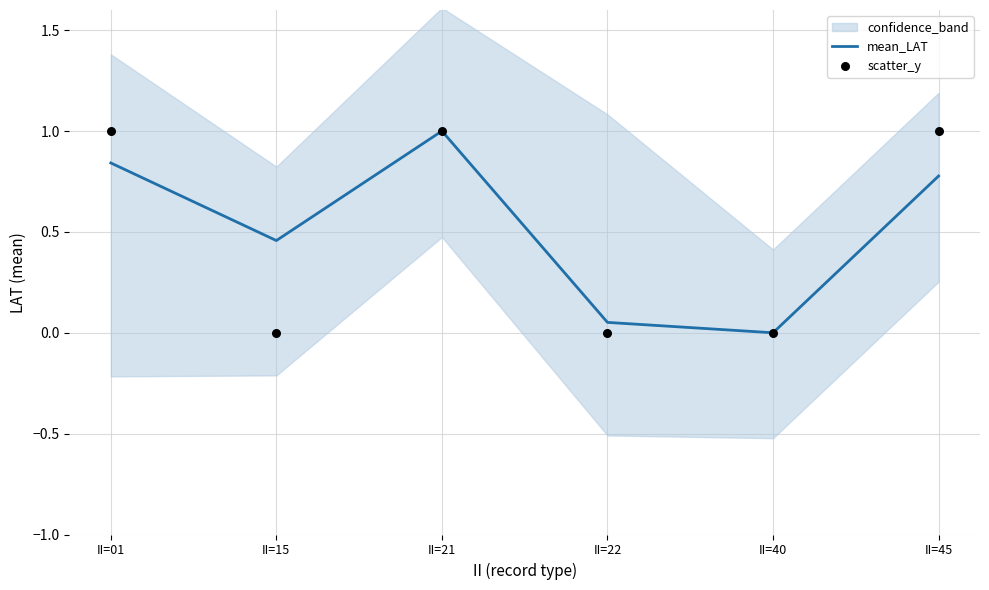

Which series contains the highest Y value?

mean_LAT